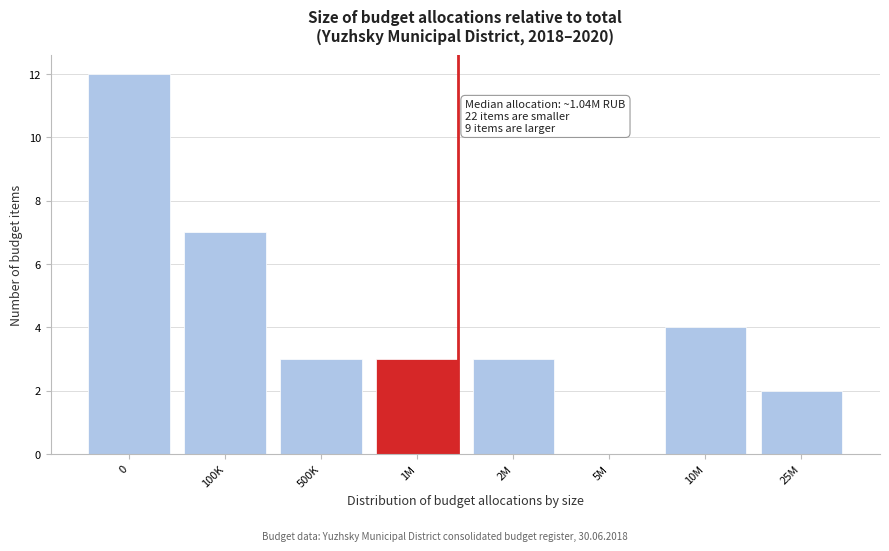

Reading right to left, transcribe all the data shown in this chart.

25M=2	10M=4	5M=0	2M=3	1M=3	500K=3	100K=7	0=12